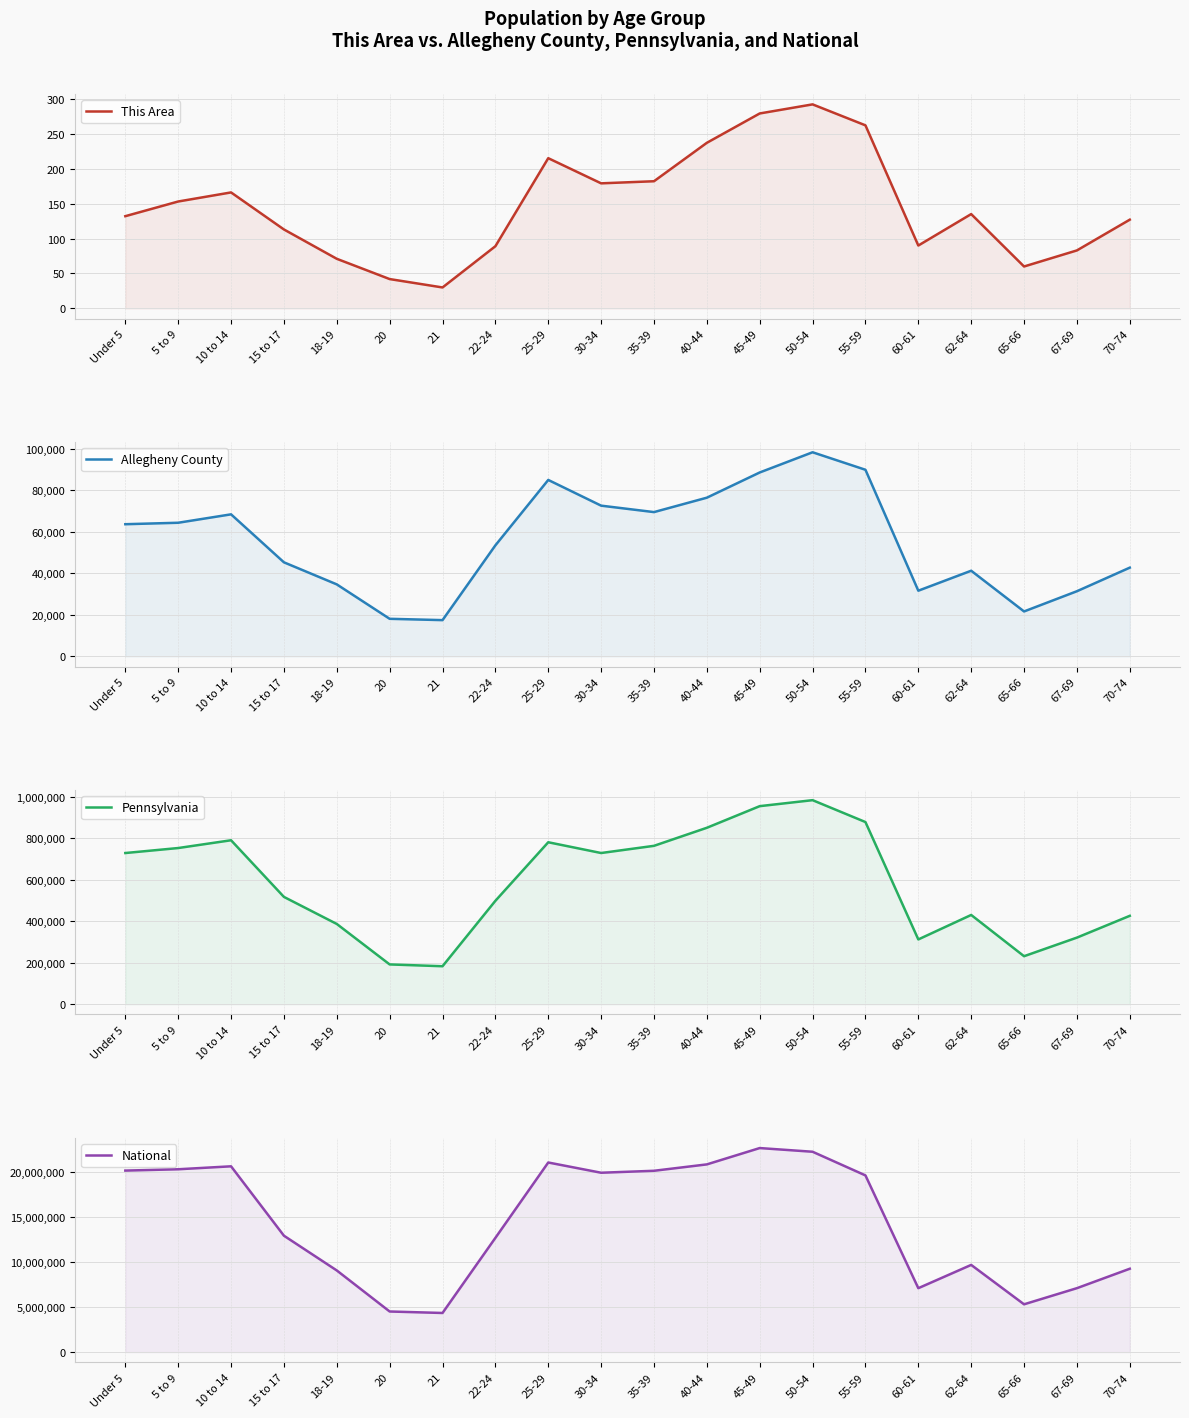

List the labels in order of Allegheny County value, largest first.

50-54, 55-59, 45-49, 25-29, 40-44, 30-34, 35-39, 10 to 14, 5 to 9, Under 5, 22-24, 15 to 17, 70-74, 62-64, 18-19, 60-61, 67-69, 65-66, 20, 21